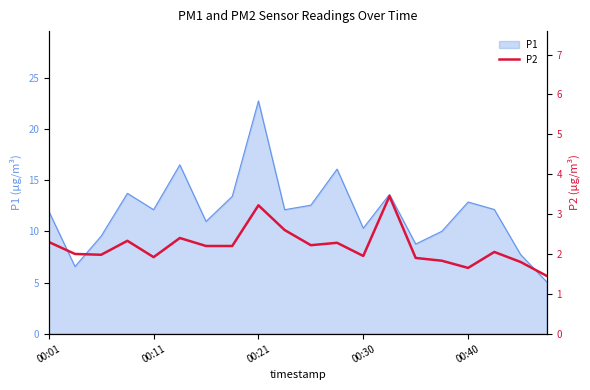

What is the sum of all values?

43.7